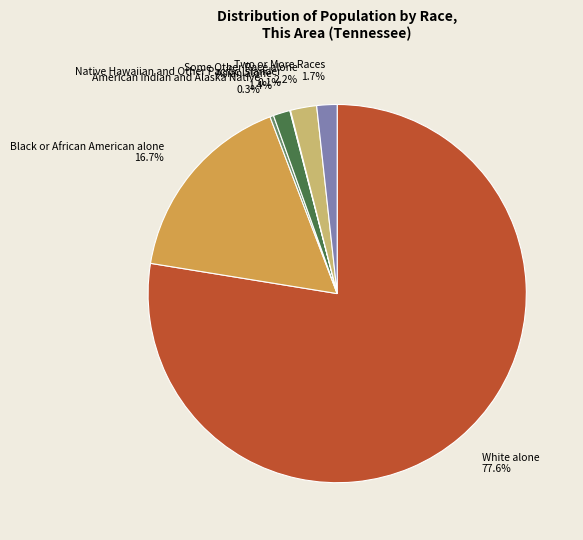

Approximately how many times larger is the value at American Indian and Alaska Native compared to Two or More Races?

0.2